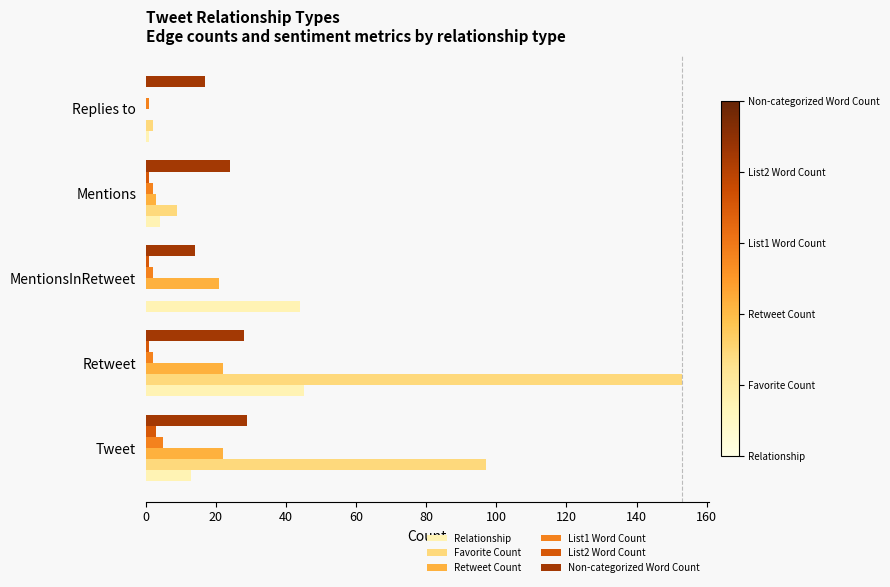

What is the greatest value displayed?

153